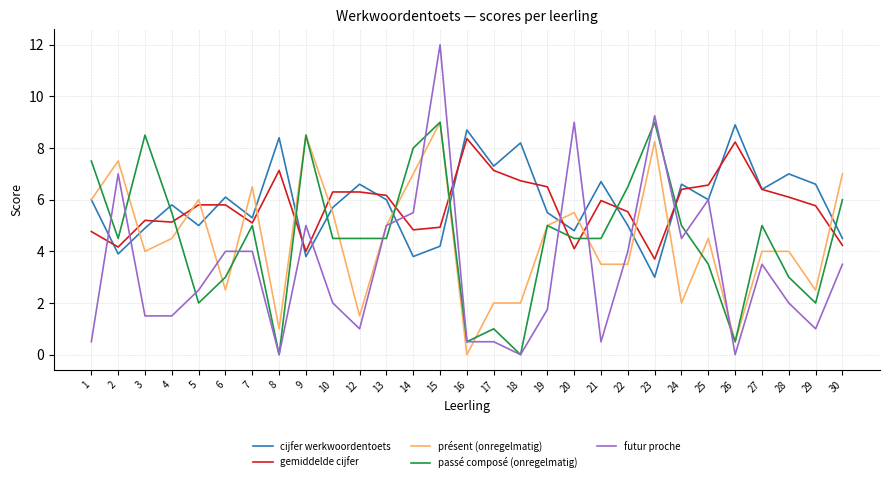

At how many categories does at least one series exceed 3?

29